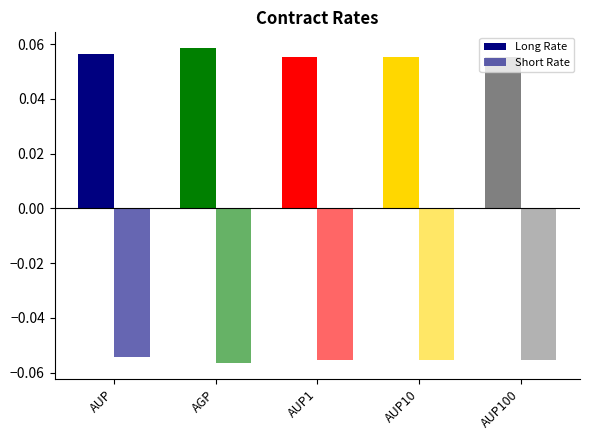

Is it true that Long Rate equals 0.1 at AUP1?

True